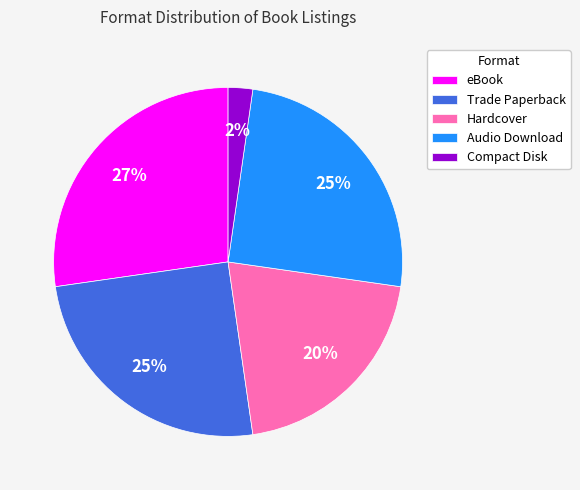

Which has a higher value, Compact Disk or Trade Paperback?

Trade Paperback